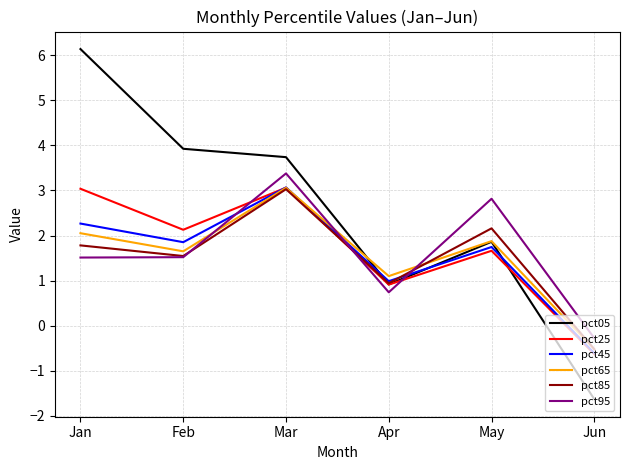

What is the total value across all series at May?

12.1